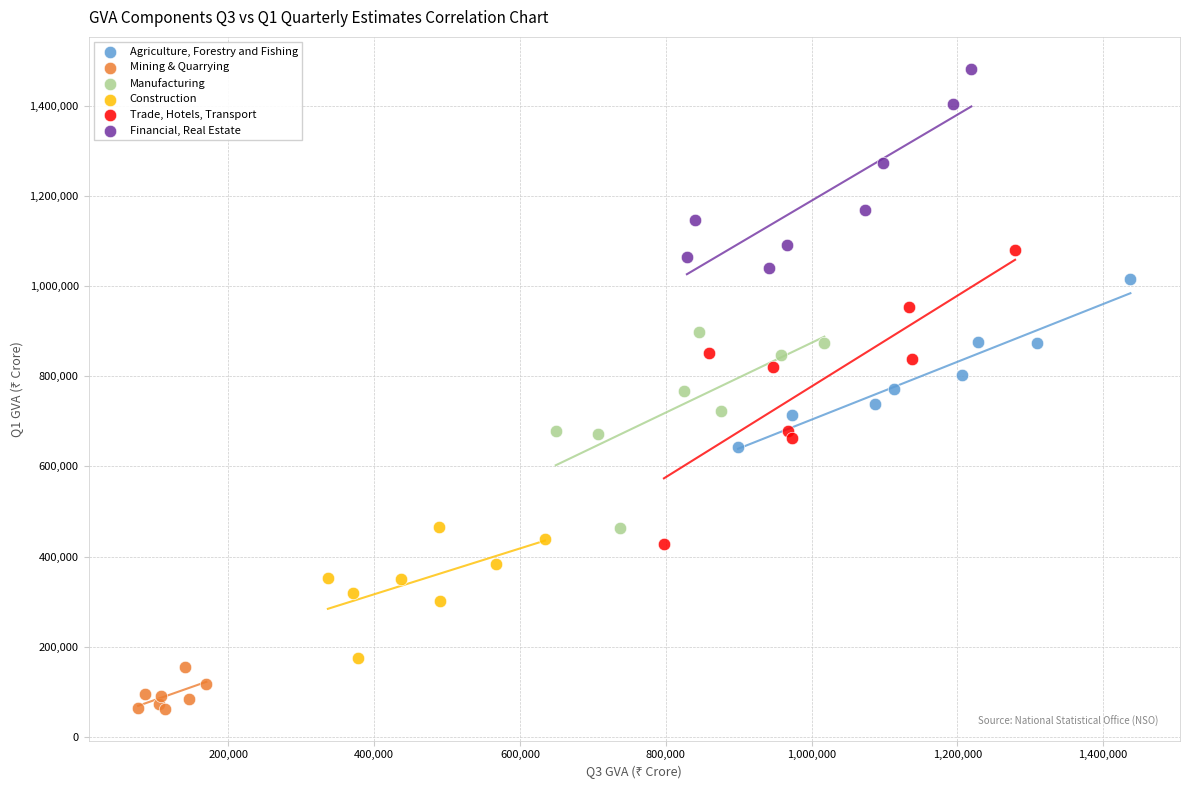

Which series reaches the minimum Y coordinate?

Mining & Quarrying